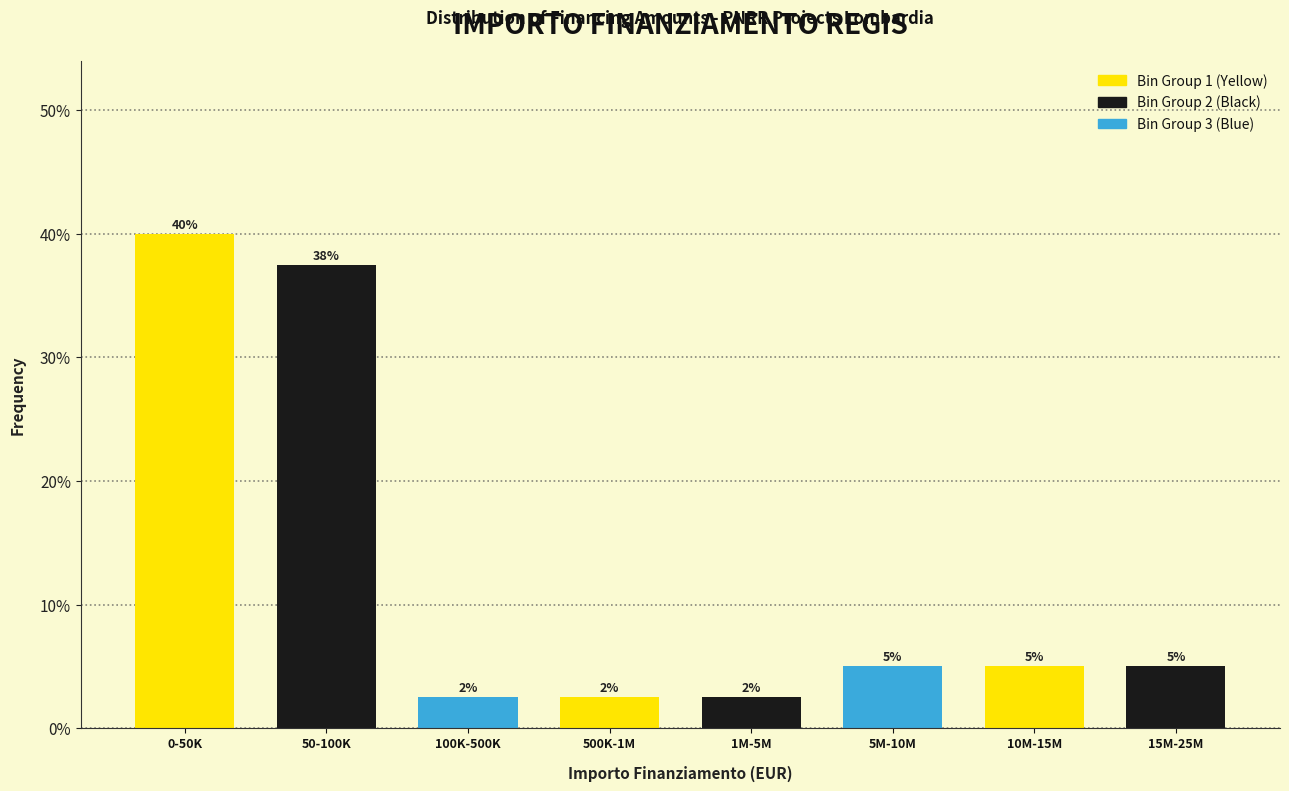

What is the label of the 8th bar from the right?

0-50K